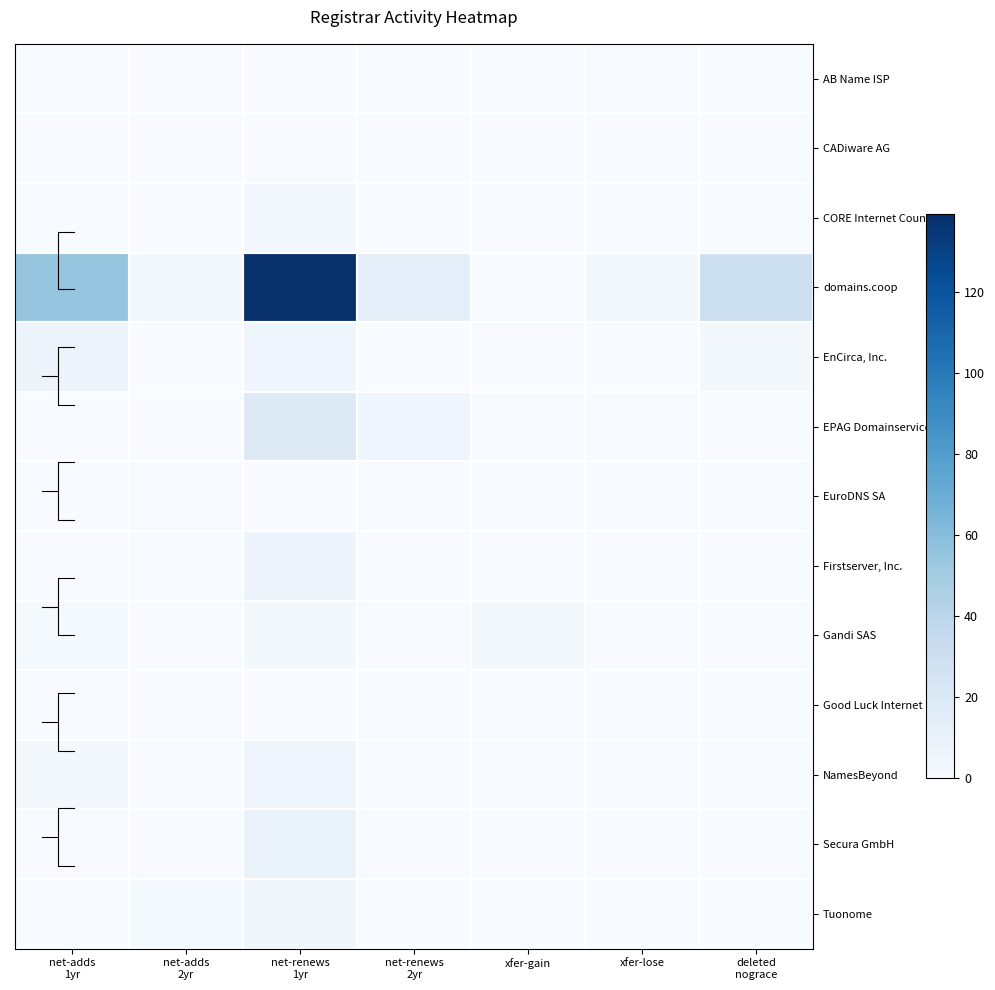

True or false: AB Name ISP has a value of 0 at net-renews 1yr.

False